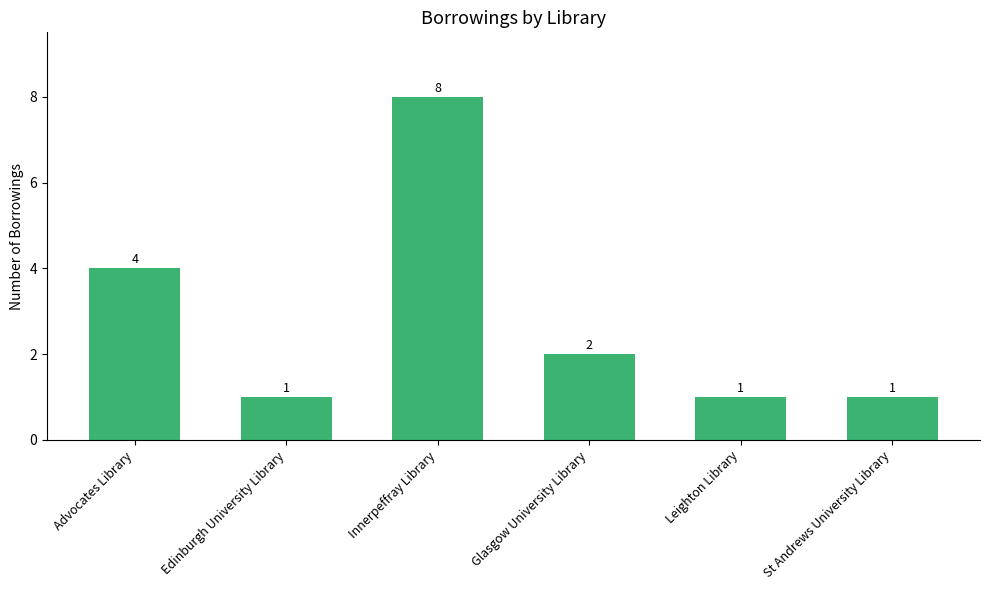

Reading left to right, list all the values displayed in this chart.

4	1	8	2	1	1